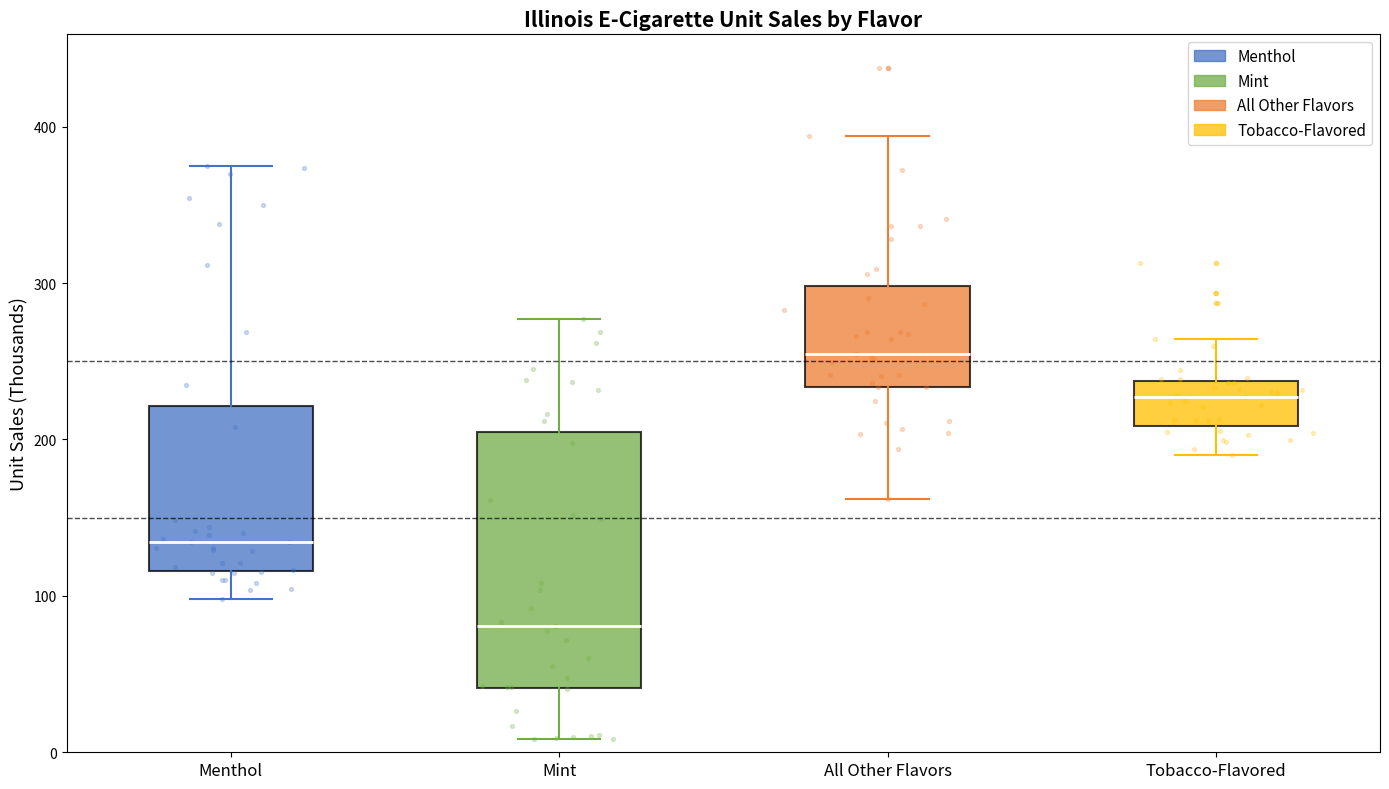

Reading left to right, read every box against the y-axis: the position of its median line, the range the box covers, and the ends of its whiskers. The values are not printed on the chart, so give them approximately, as read against the axis.

Menthol: median 130, box 120 to 220, whiskers 100 to 370
Mint: median 80, box 40 to 200, whiskers 10 to 280
All Other Flavors: median 250, box 230 to 300, whiskers 160 to 390
Tobacco-Flavored: median 230, box 210 to 240, whiskers 190 to 260